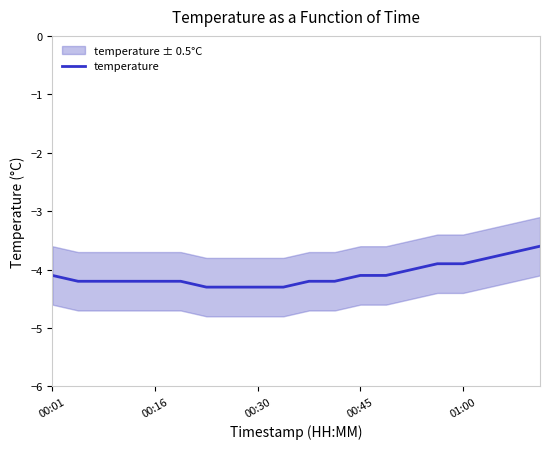

True or false: temperature has a value of -4.1 at 00:45.

True